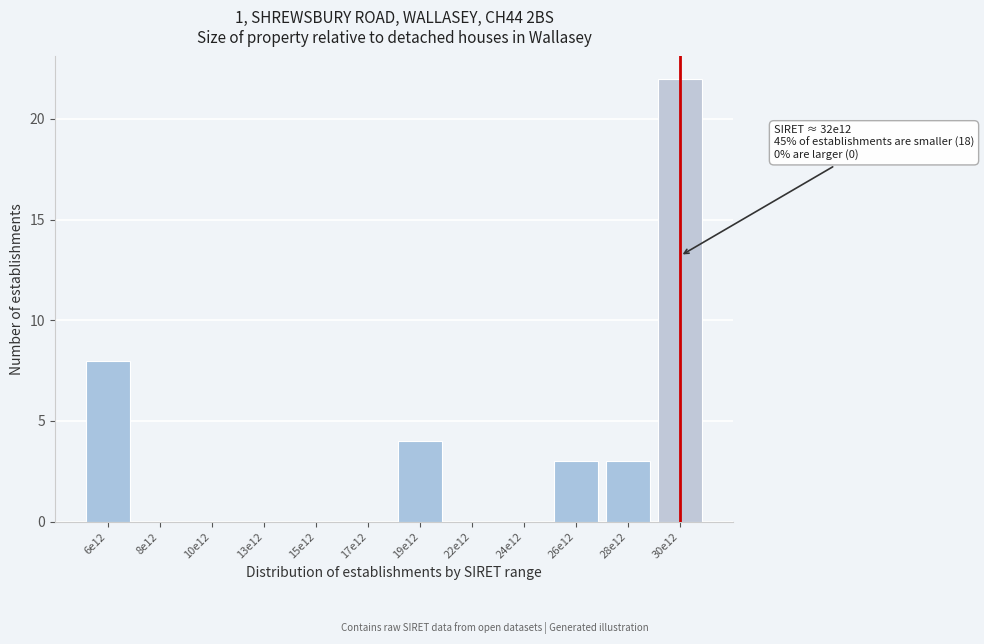

Reading right to left, list all the values displayed in this chart.

30e12=22	28e12=3	26e12=3	24e12=0	22e12=0	19e12=4	17e12=0	15e12=0	13e12=0	10e12=0	8e12=0	6e12=8